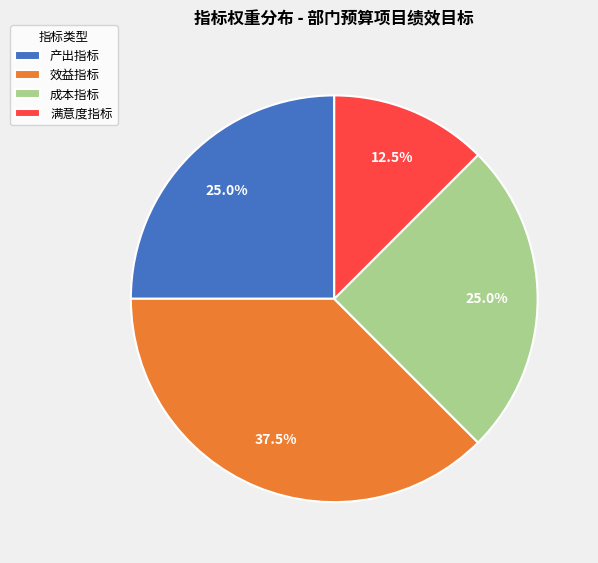

To the nearest percent, what is the average slice percentage?

25%